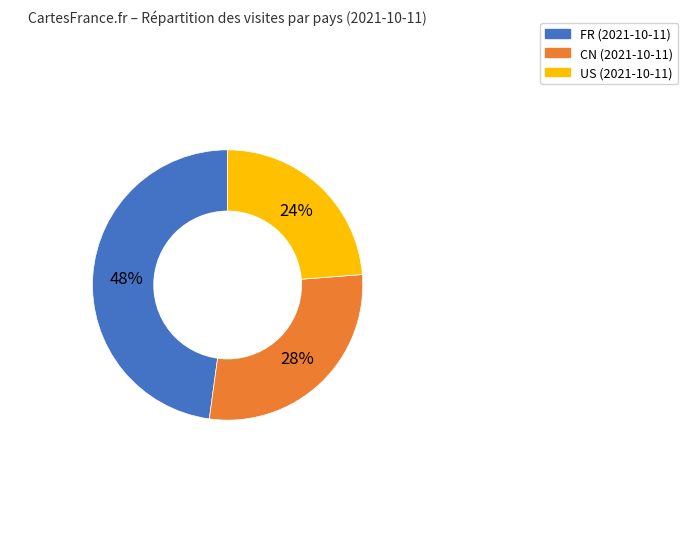

What is the largest slice in the pie chart?

FR